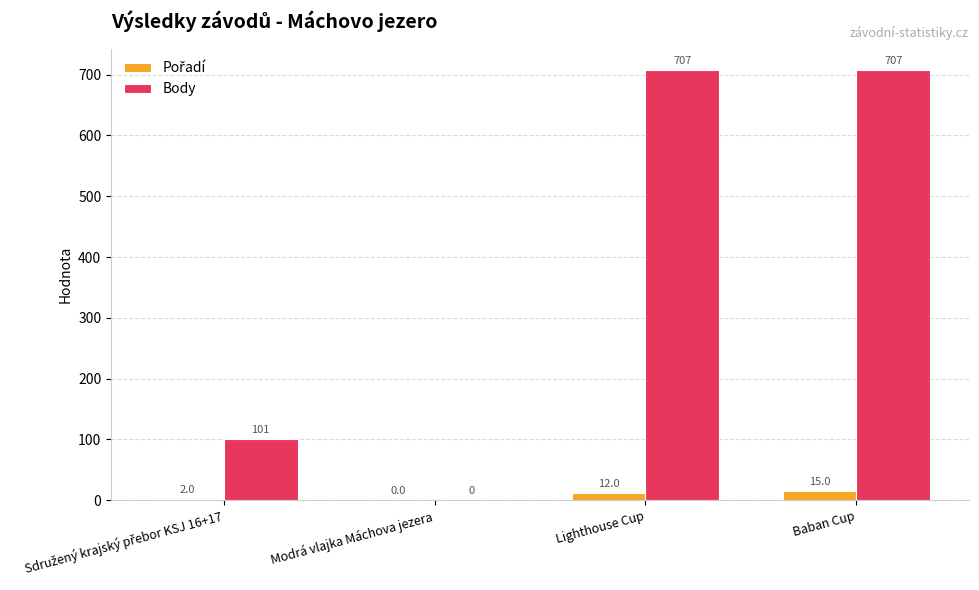

What is the maximum value shown in the chart?

707